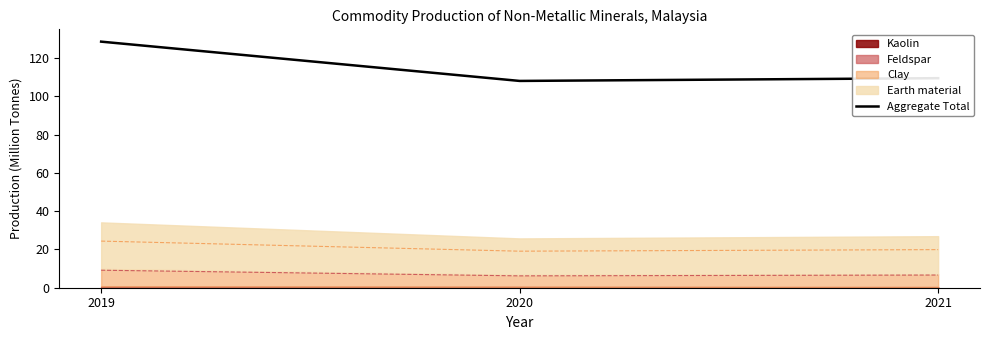

What is the value of the 3rd point from the left?

109.5